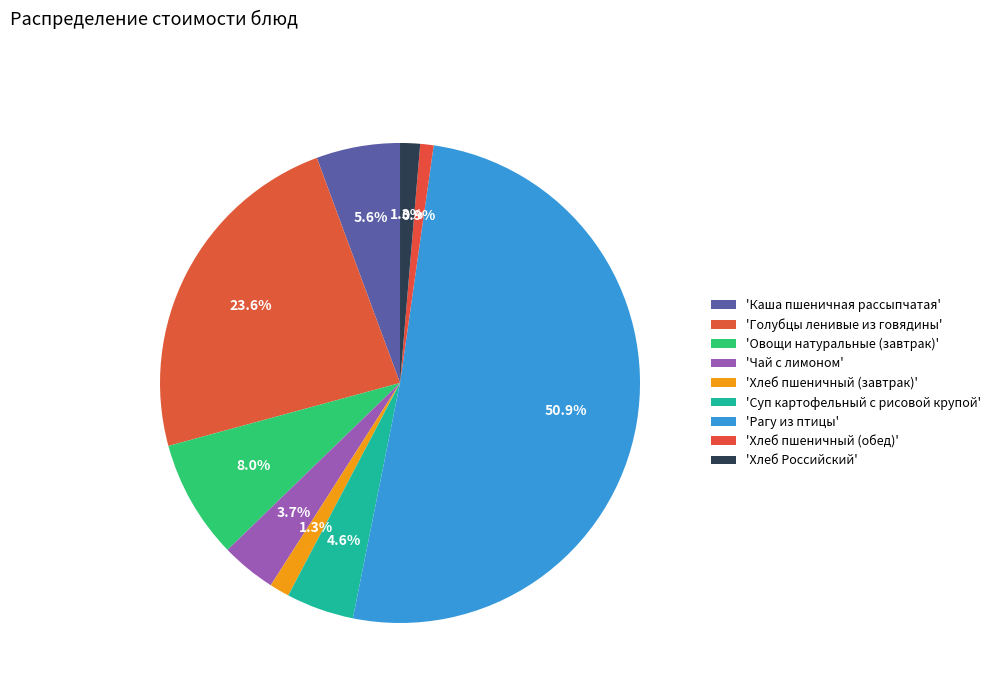

What is the majority slice?

Рагу из птицы